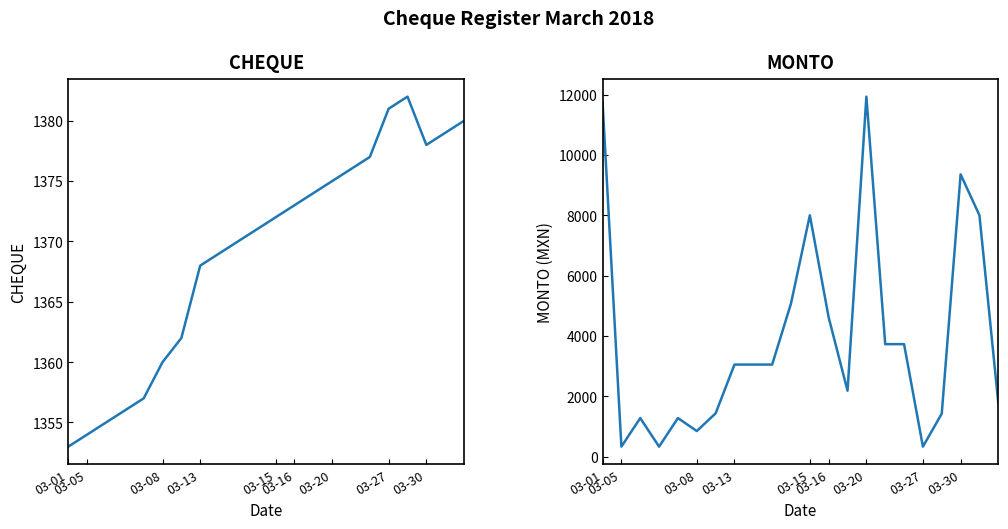

How many data points in MONTO are above 3051?

9